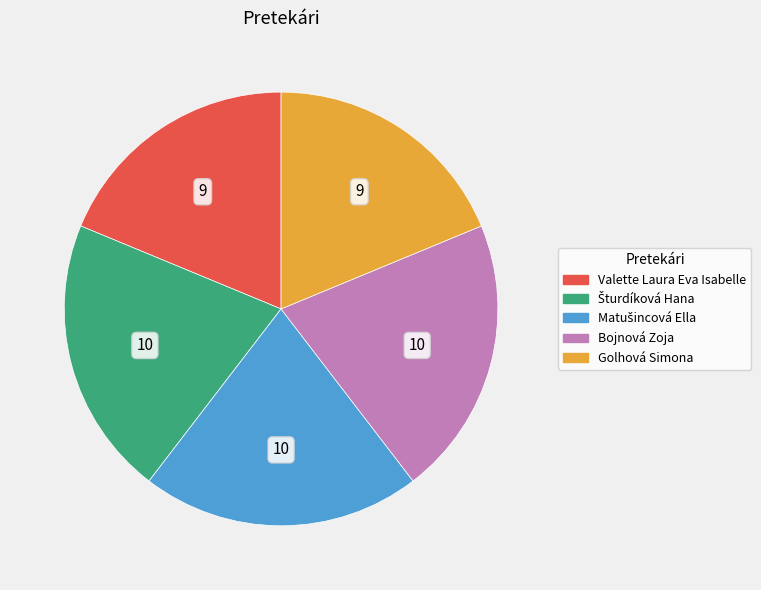

Combined, do Golhová Simona and Valette Laura Eva Isabelle account for over 50%?

No